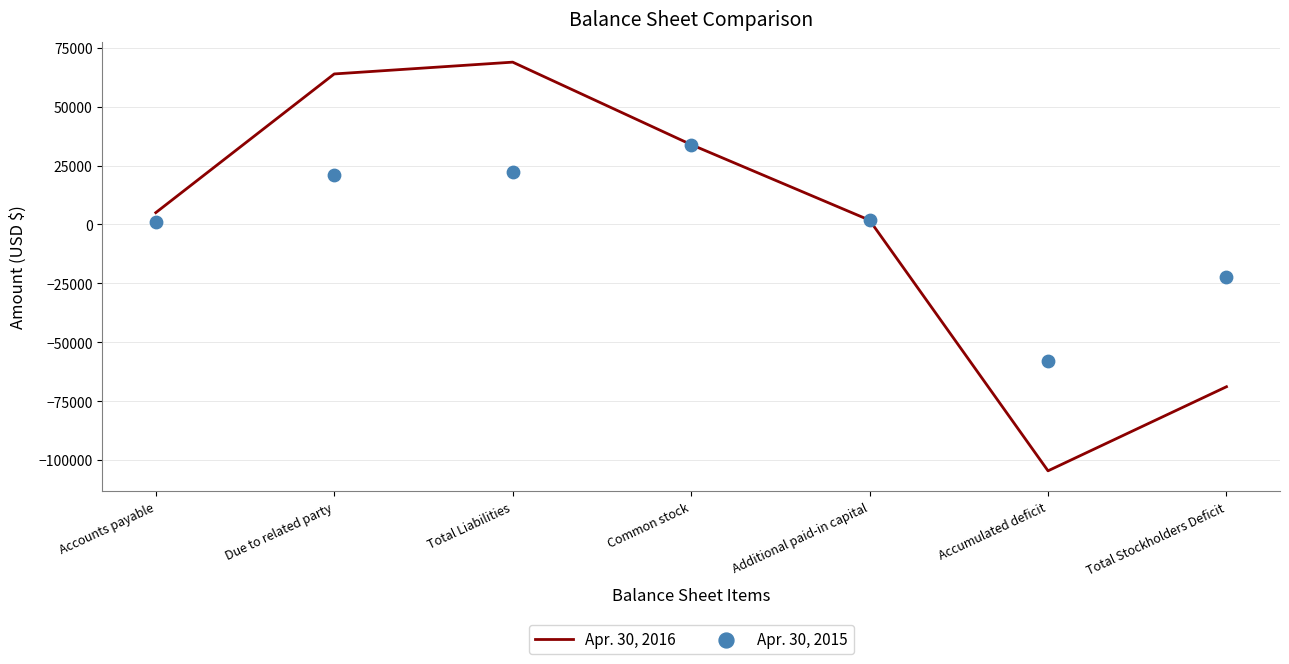

Which series contains the lowest Y value?

Apr. 30, 2016